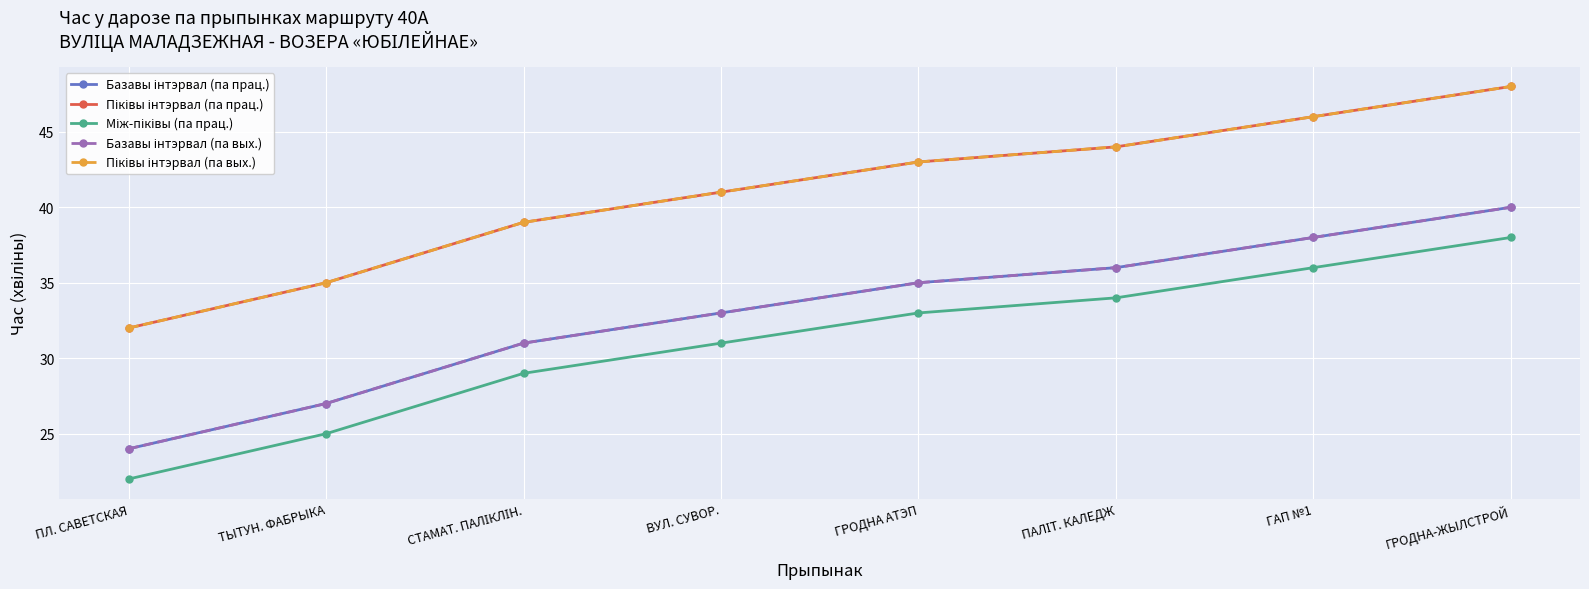

True or false: Піківы інтэрвал (па вых.) and Між-піківы (па прац.) intersect in this chart.

False